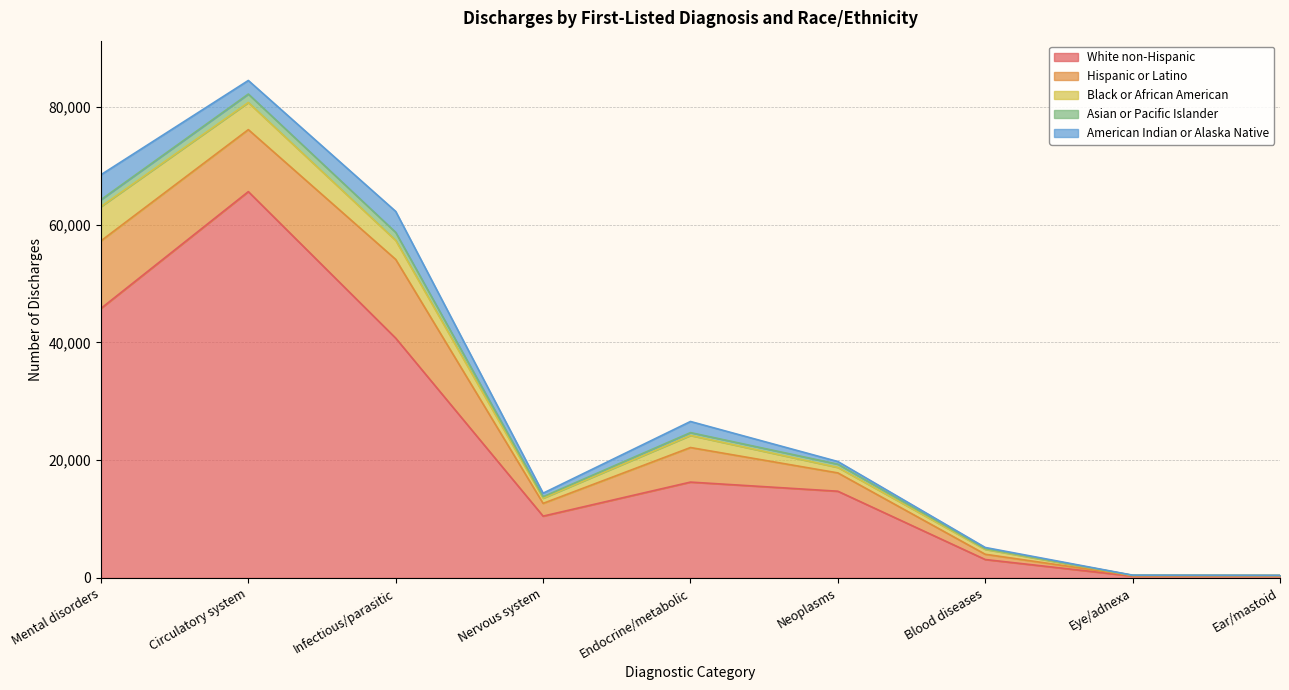

True or false: Asian or Pacific Islander has a value of 479 at Endocrine/metabolic.

True